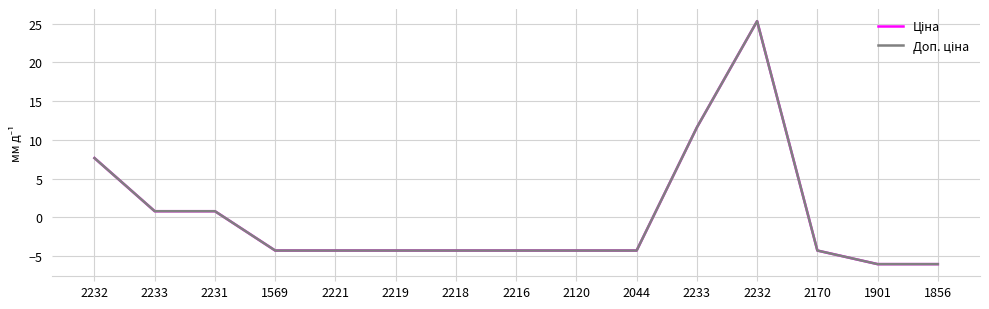

How many interior local peaks does the Доп. ціна series have?

1